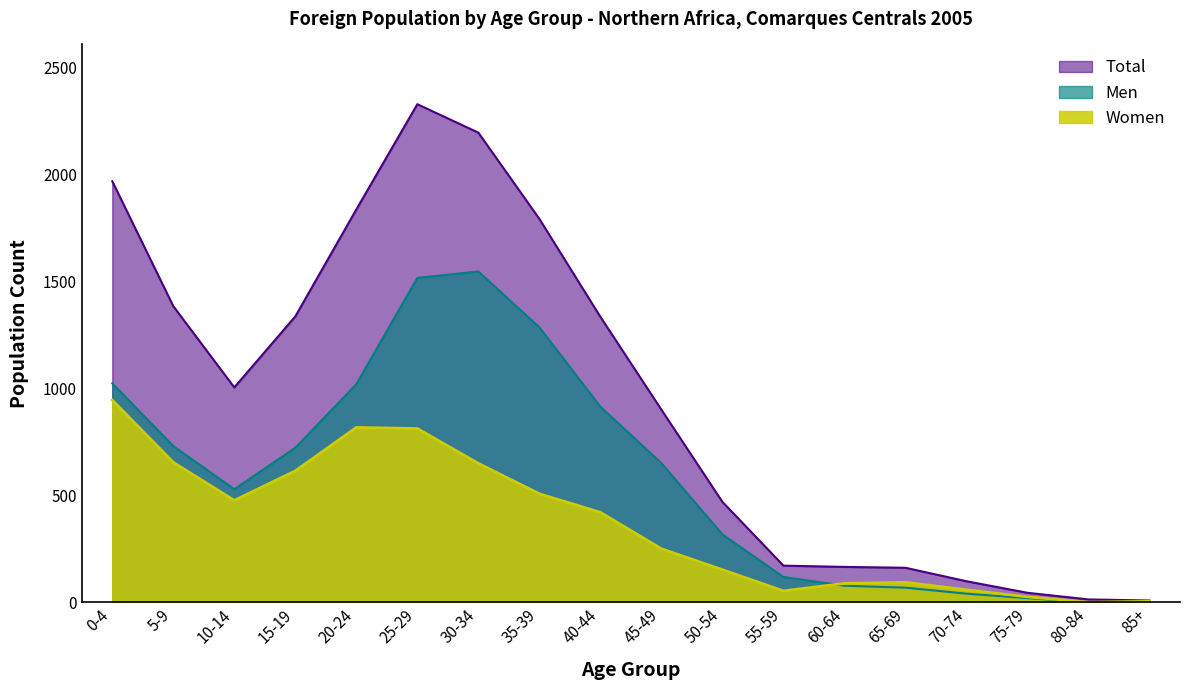

Where is Total nearest to the value 1168?

10-14